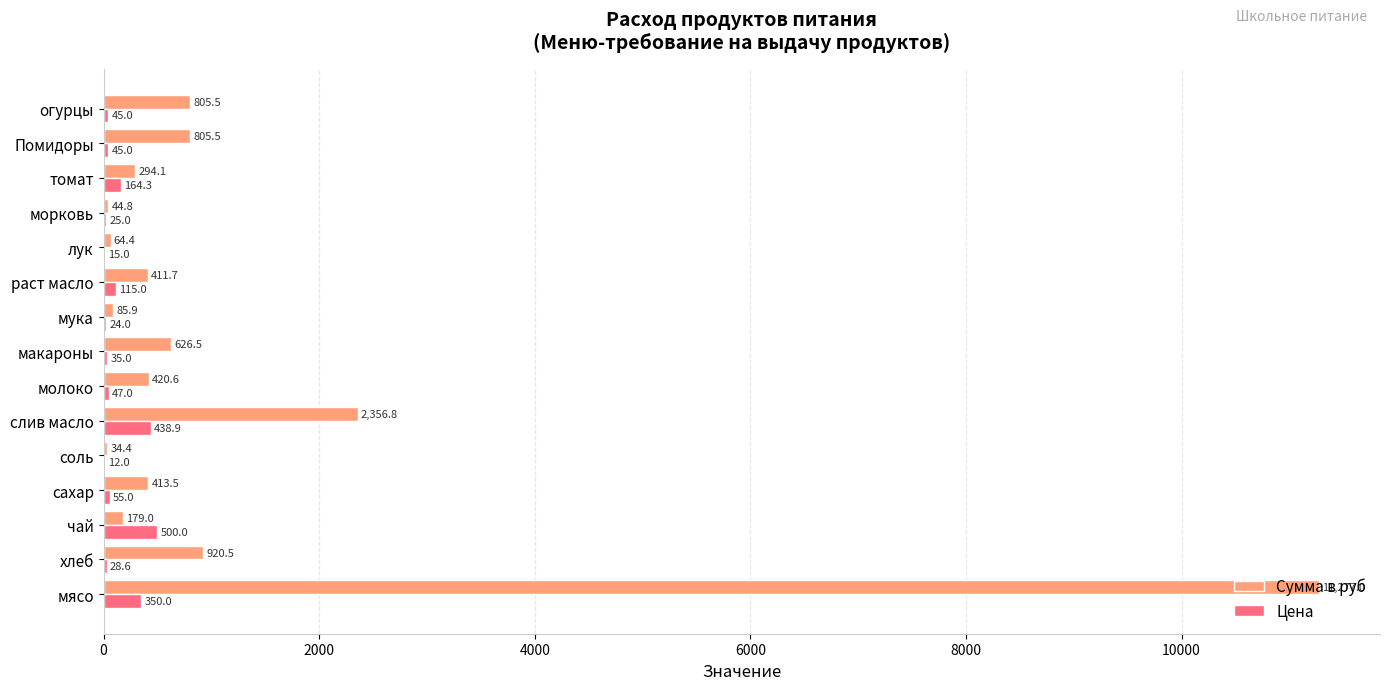

What is the sum of the Цена values at макароны and слив масло?

473.9